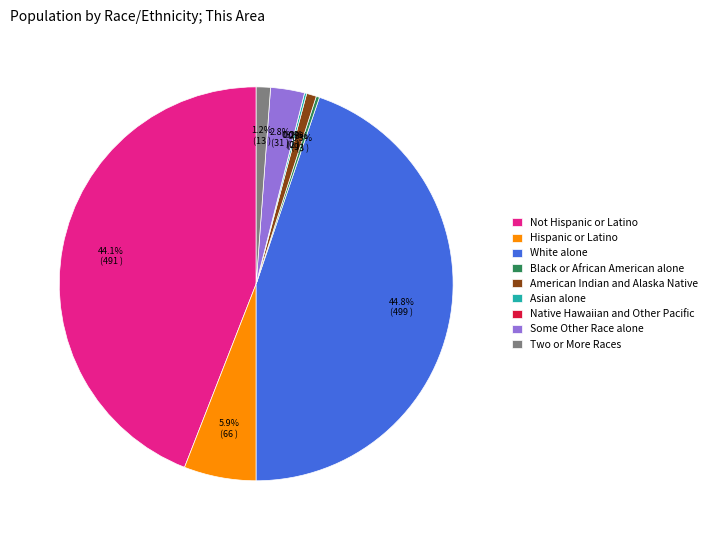

How many slices are in this pie chart?

9